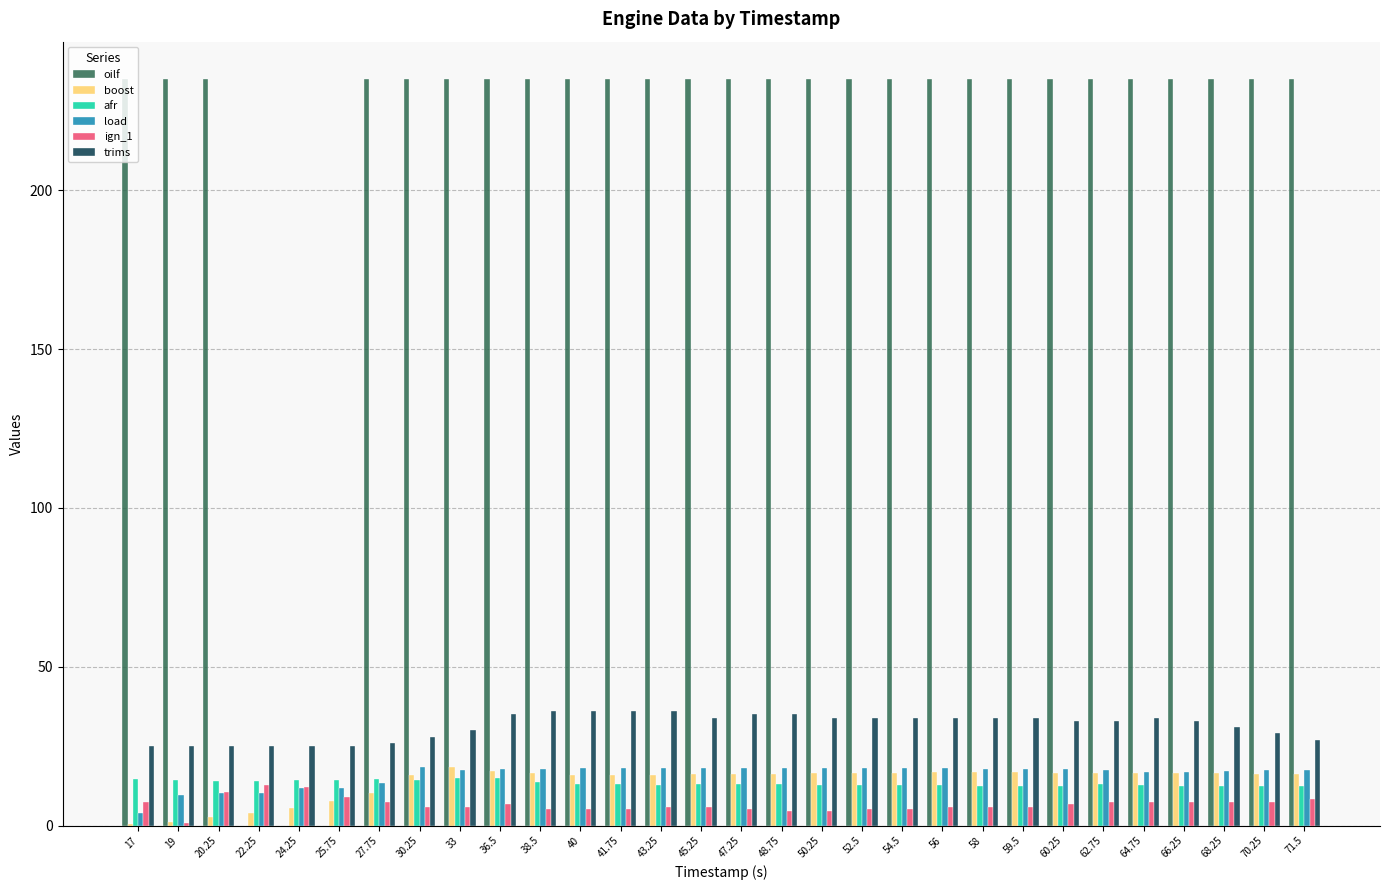

What is the total value across all series at 40?

323.6